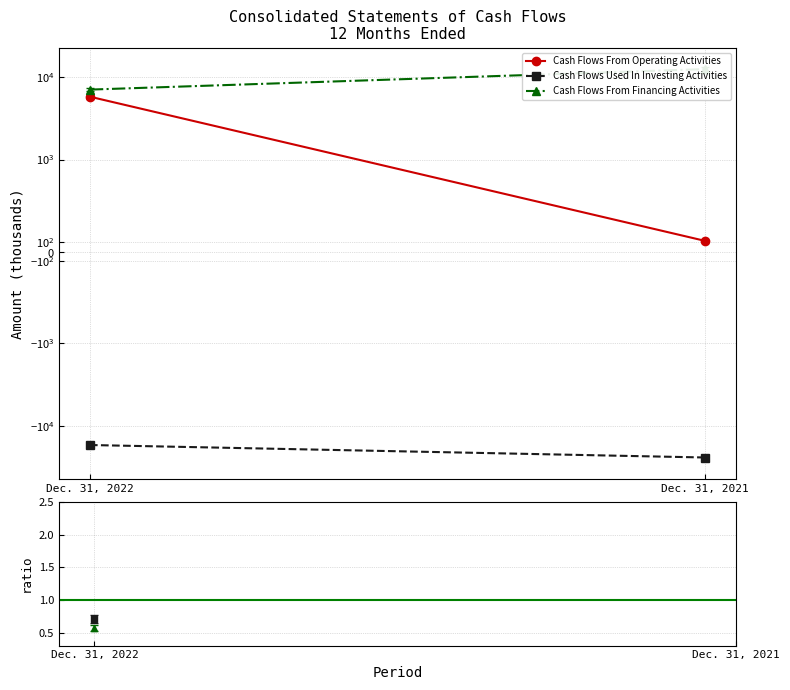

Which series has the largest range (max minus min)?

Cash Flows Used In Investing Activities